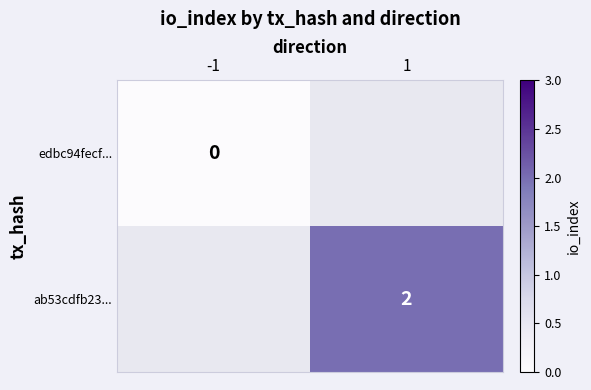

Is the value of ab53cdfb23... at 1 greater than the value of edbc94fecf... at -1?

Yes